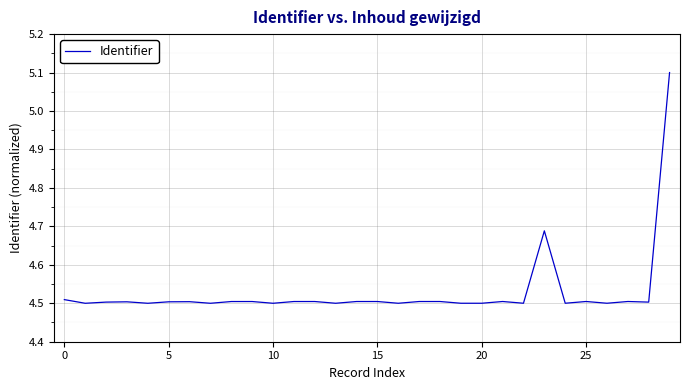

What is the greatest value displayed?

5.1